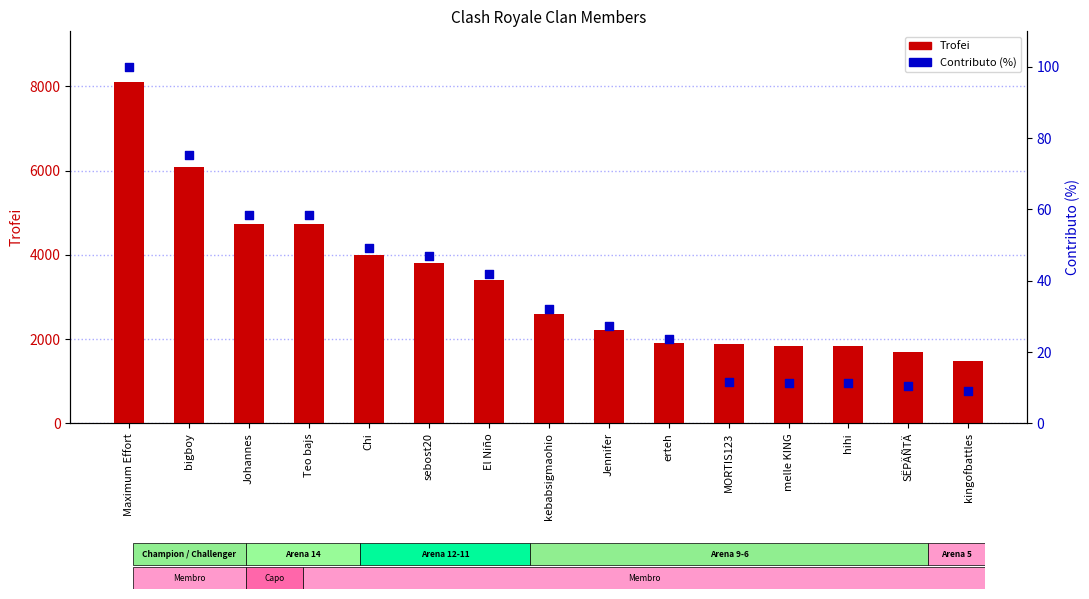

At which category is the sum across all series the highest?

Maximum Effort